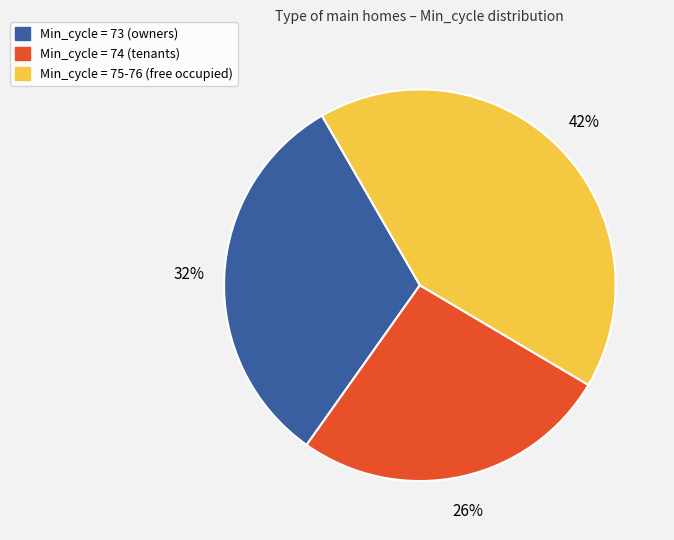

How many segments does this pie chart have?

3